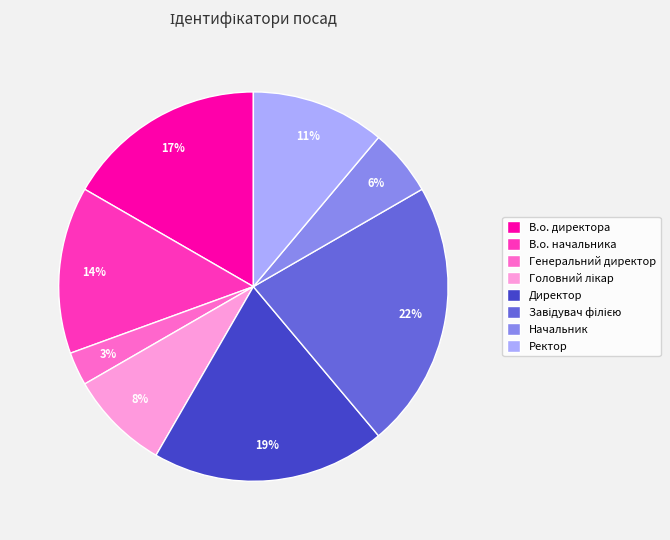

How many slices are in this pie chart?

8